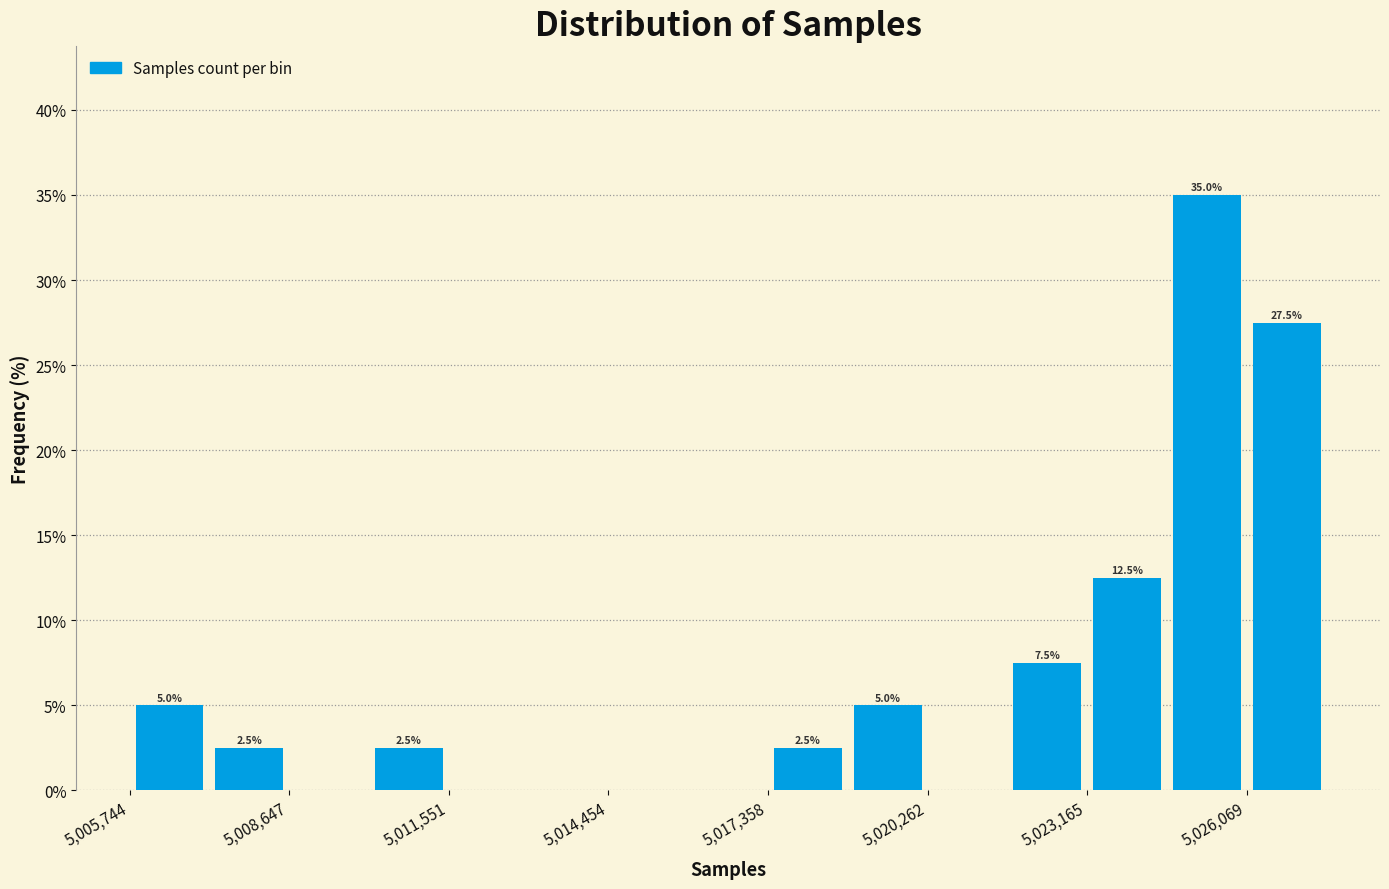

Around what value on the x-axis is the tallest bar? Give the approximate position of its centre, as read against the axis.

5025500